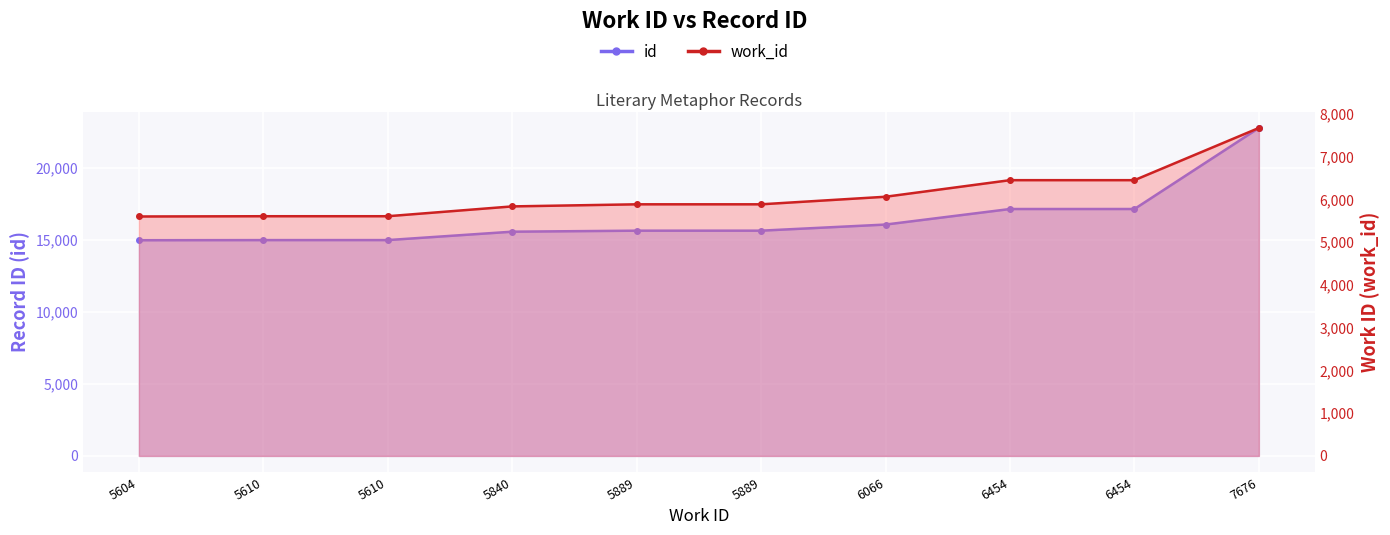

What is the value of the work_id point at the 3rd from the left?

5610